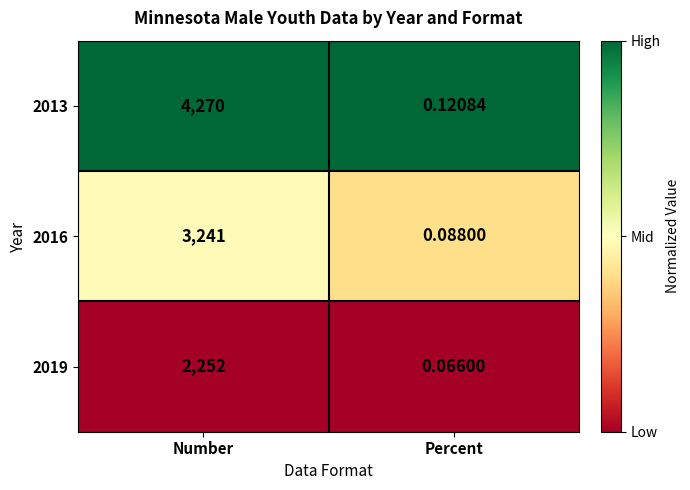

What is the greatest value displayed?

4270.0